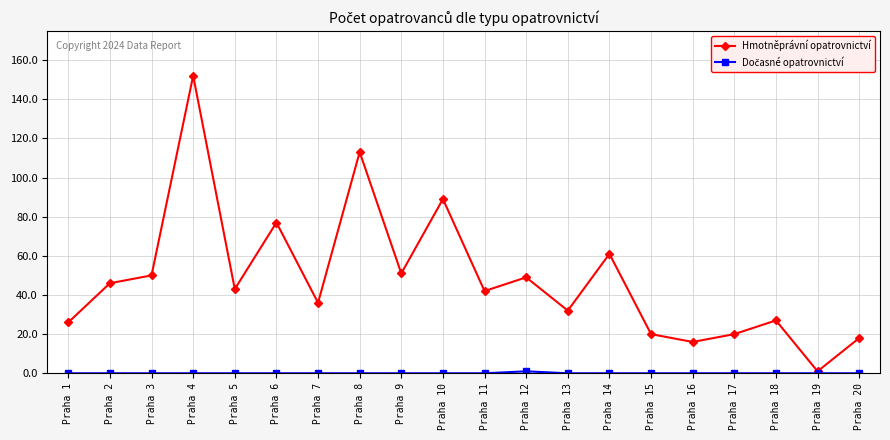

What is the approximate value of Hmotněprávní opatrovnictví at Praha 3, to the nearest 10?

50